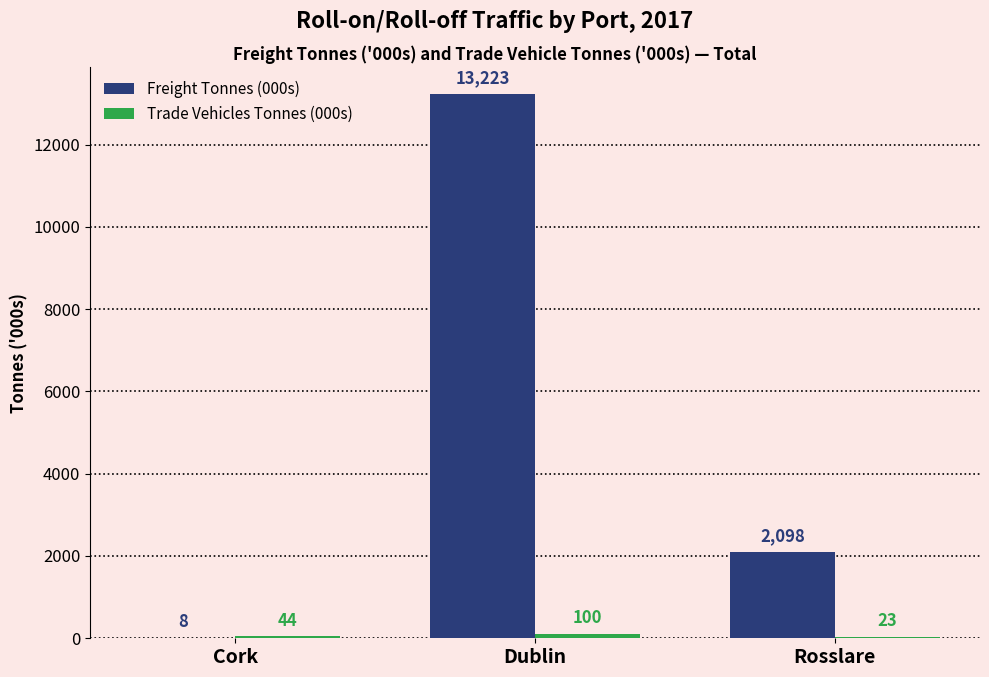

What is the sum of all Freight Tonnes (000s) values?

15329